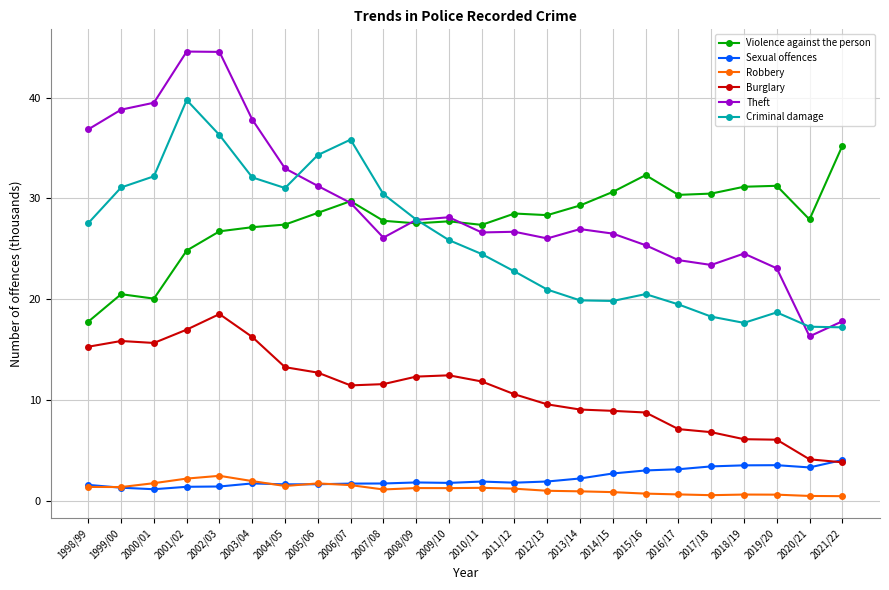

Where does the Robbery series first go above 1?

1998/99